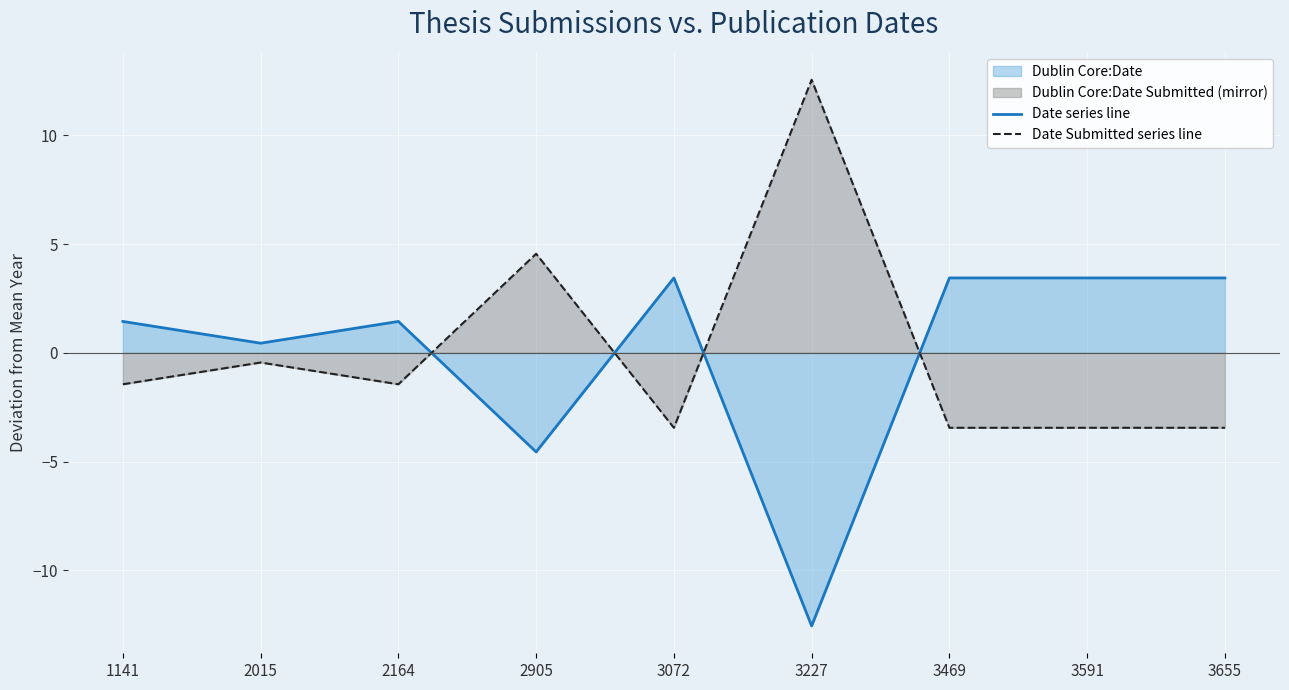

Which category has the lowest value across all series?

3227